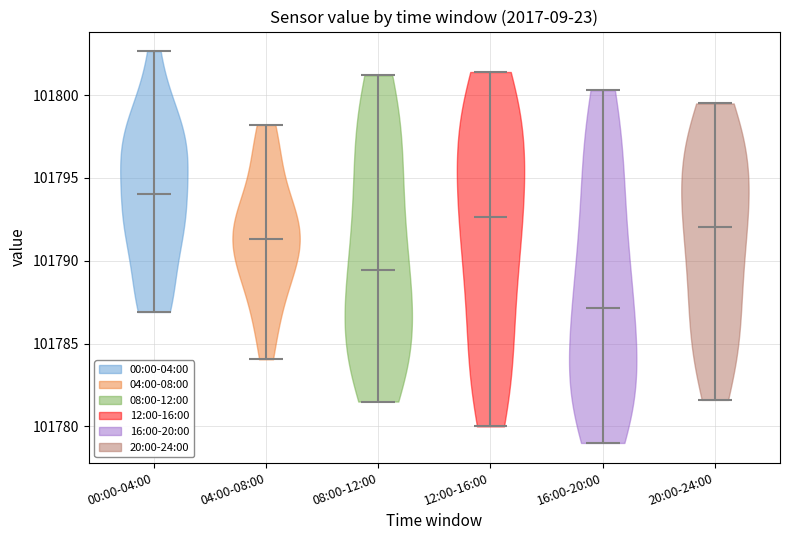

Reading left to right, read every violin against the y-axis: where its median line is, and the lowest and highest points it reaches. The values are not printed on the chart, so give them approximately, as read against the axis.

00:00-04:00: median line 101794.0, lowest point 101787.0, highest point 101802.5
04:00-08:00: median line 101791.5, lowest point 101784.0, highest point 101798.0
08:00-12:00: median line 101789.5, lowest point 101781.5, highest point 101801.0
12:00-16:00: median line 101792.5, lowest point 101780.0, highest point 101801.5
16:00-20:00: median line 101787.0, lowest point 101779.0, highest point 101800.5
20:00-24:00: median line 101792.0, lowest point 101781.5, highest point 101799.5